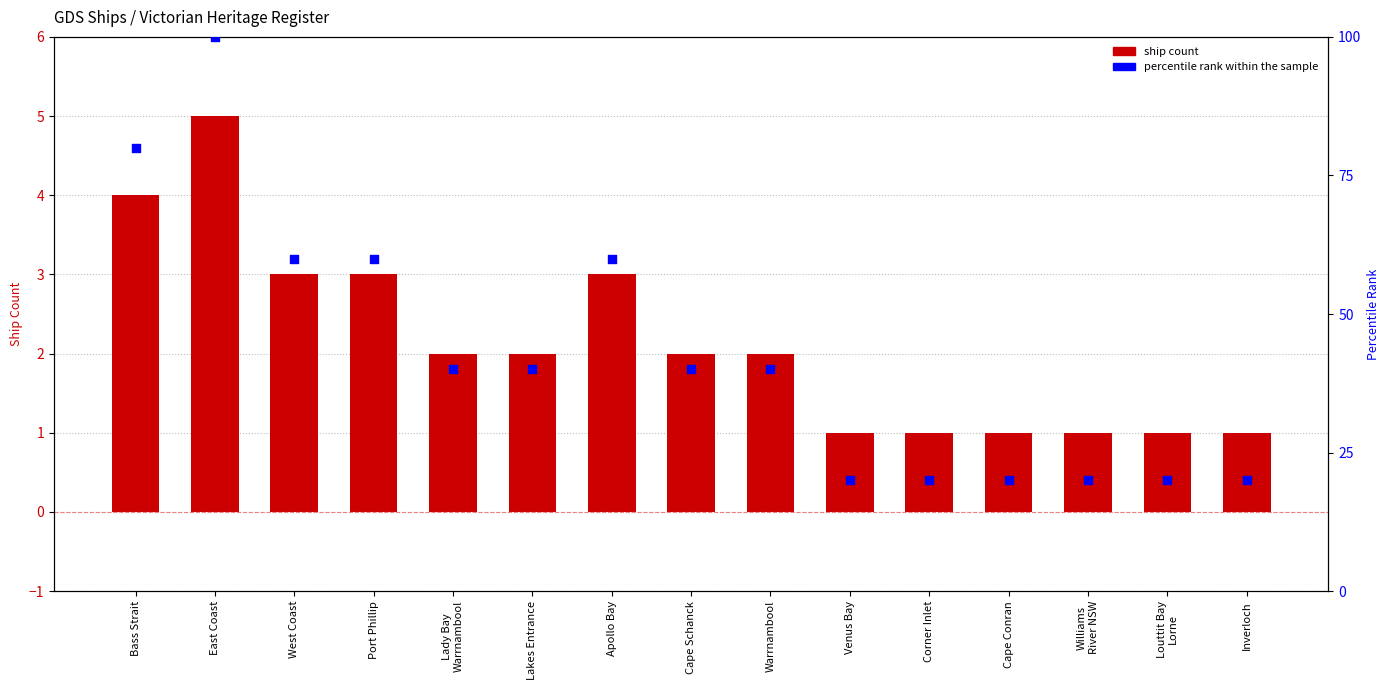

What are all the series names shown in the legend?

Ship Count, percentile rank within the sample